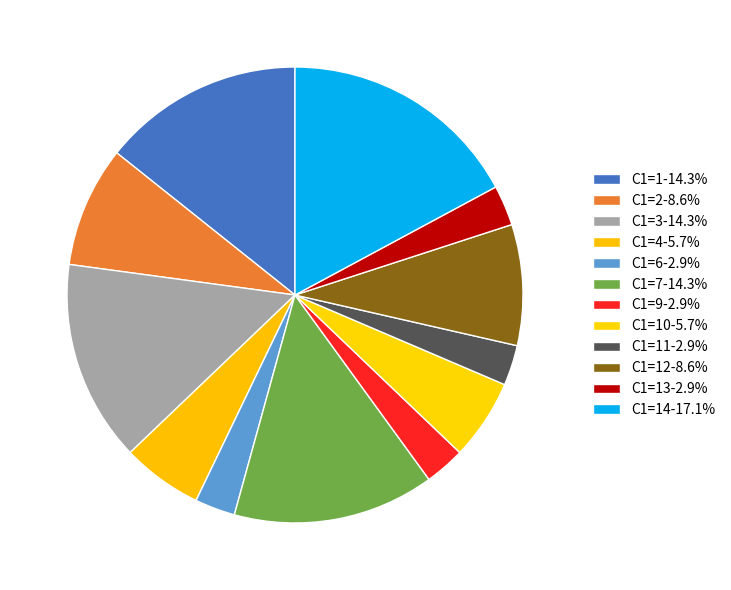

How many segments does this pie chart have?

12